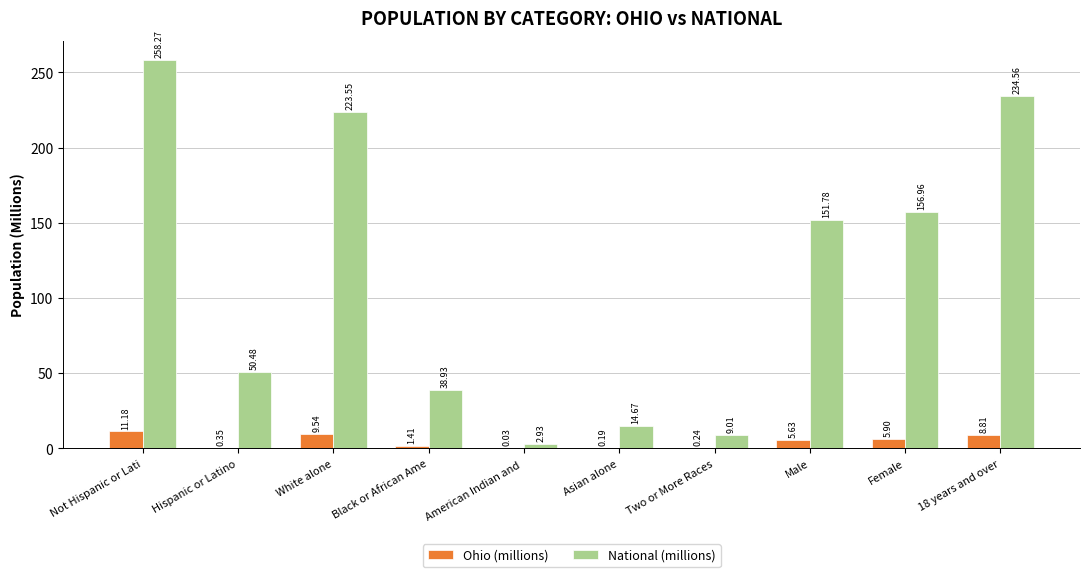

Which category has the highest value in the National (millions) series?

Not Hispanic or Lati